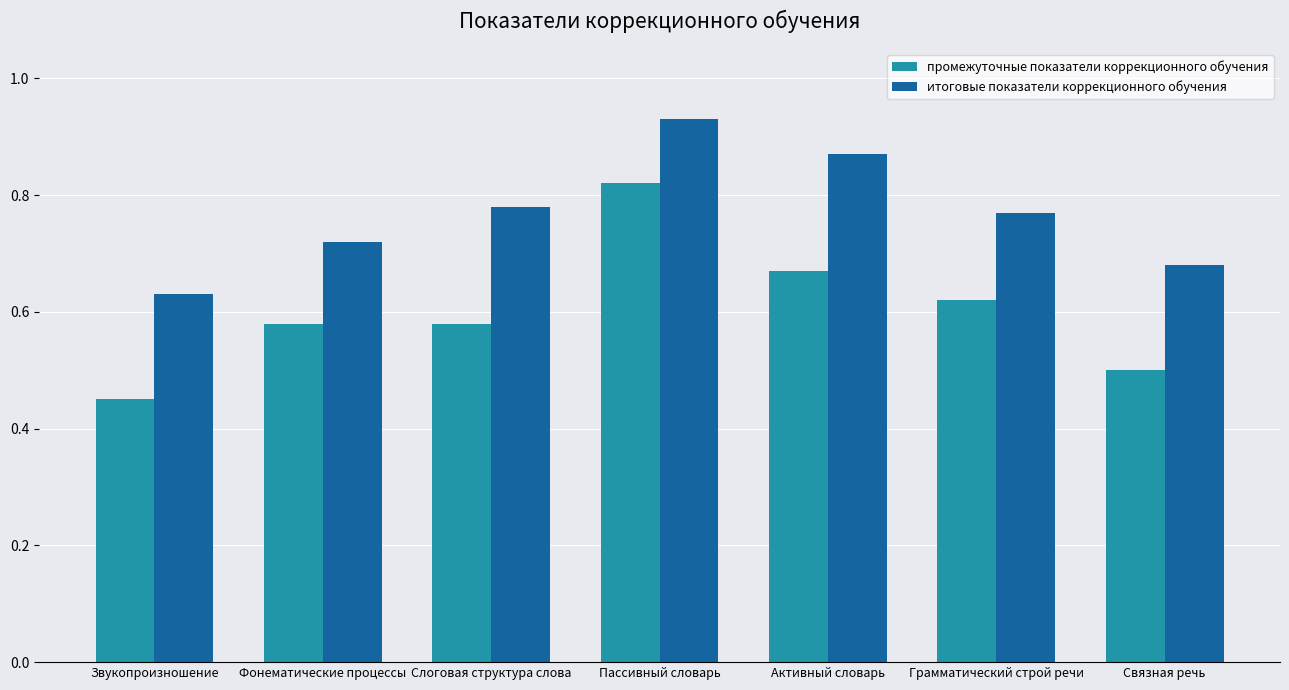

At how many categories does at least one series exceed 0?

7